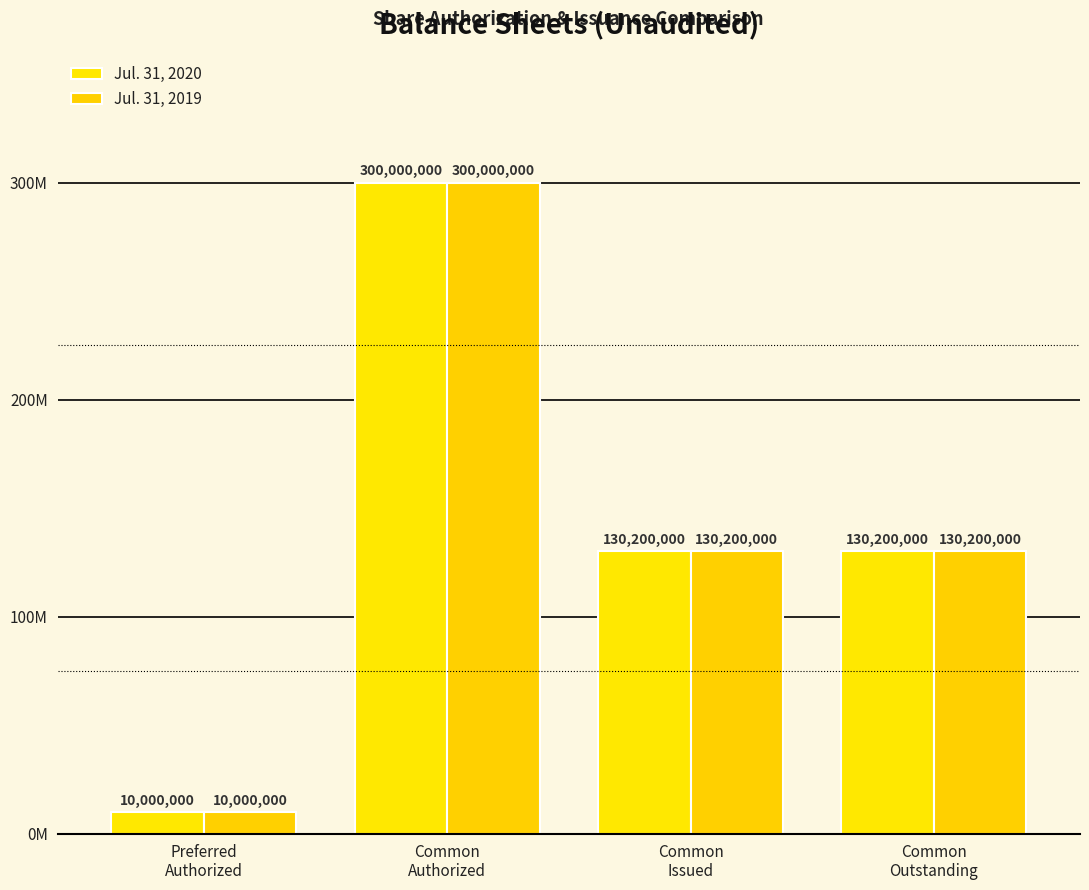

What are all the series names shown in the legend?

Jul. 31, 2020, Jul. 31, 2019